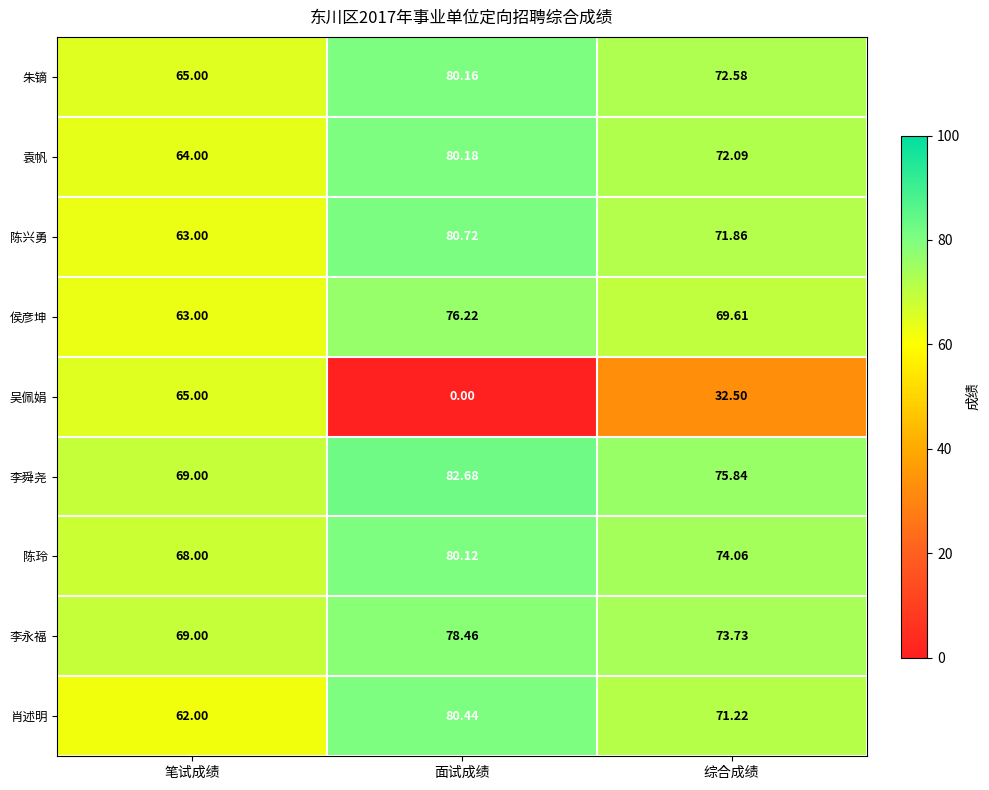

At which label does 陈兴勇 reach its minimum?

笔试成绩